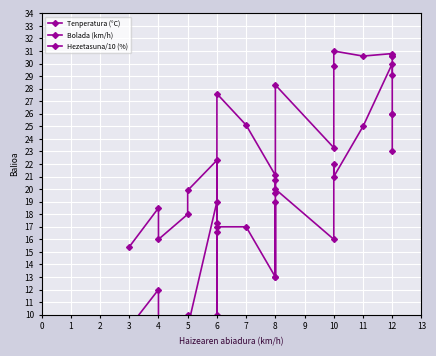

Where is the first local minimum for Tenperatura (°C)?

4